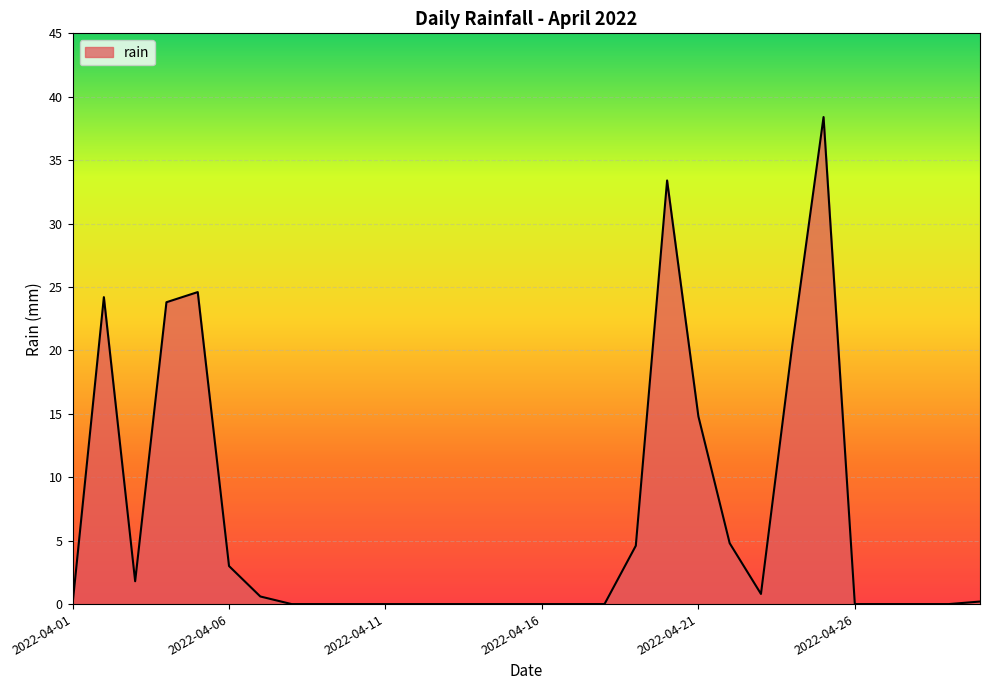

What is the maximum value shown in the chart?

38.4